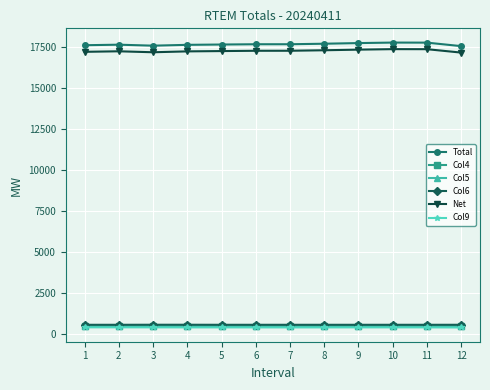

The value of Total at 4 is 26502.9. True or false?

False